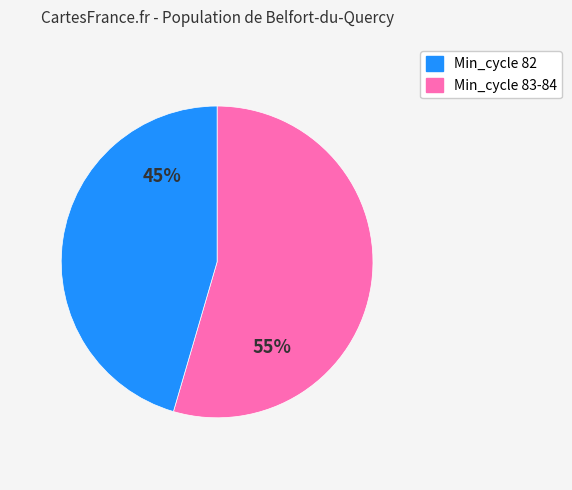

Is there any slice that represents more than half of the pie?

Yes